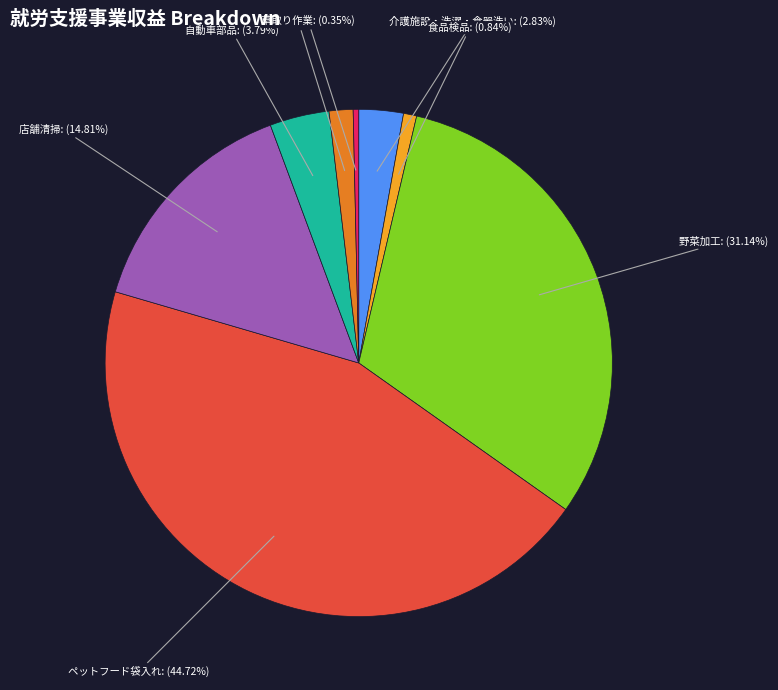

Does ペットフード袋入れ represent more than half of the total?

No